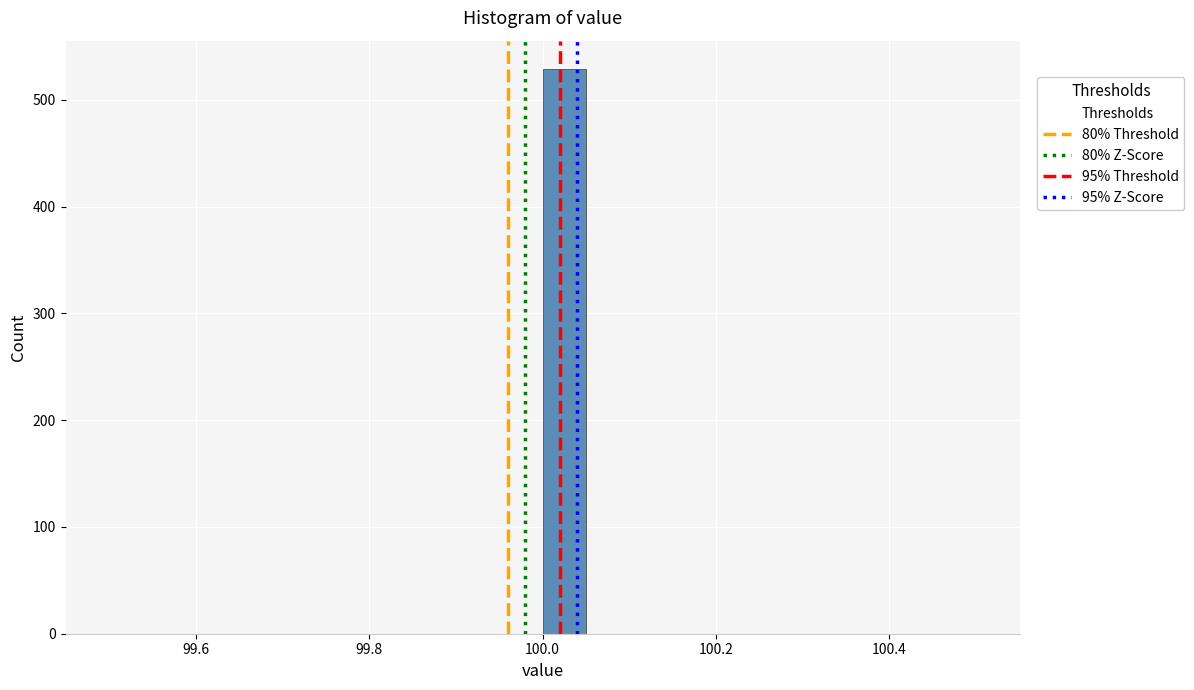

Read against the x-axis, roughly where is the centre of the tallest bar?

100.02